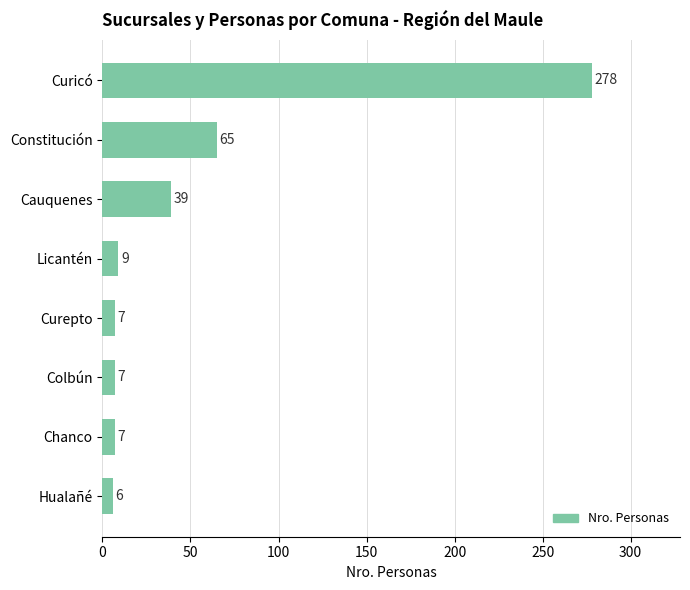

Reading top to bottom, what are all the values shown in this chart?

Curicó=278	Constitución=65	Cauquenes=39	Licantén=9	Curepto=7	Colbún=7	Chanco=7	Hualañé=6